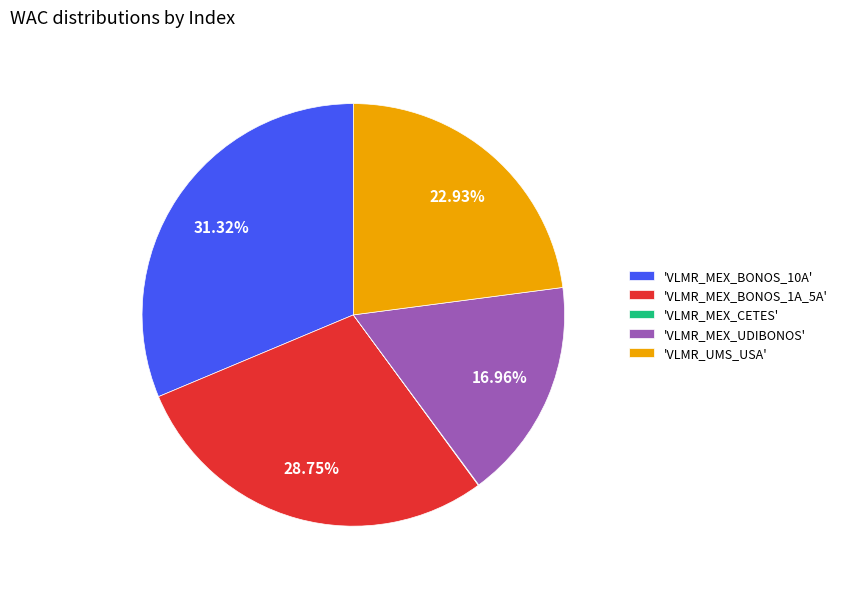

Between 'VLMR_MEX_UDIBONOS' and 'VLMR_MEX_BONOS_1A_5A', which is larger?

'VLMR_MEX_BONOS_1A_5A'